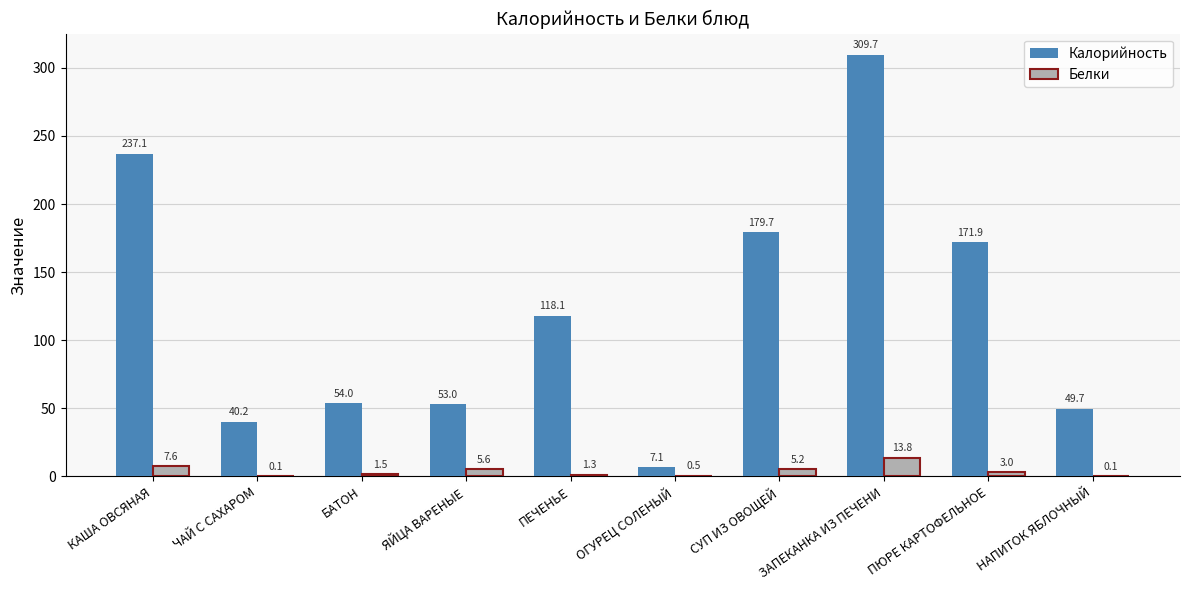

What are all the series names shown in the legend?

Калорийность, Белки